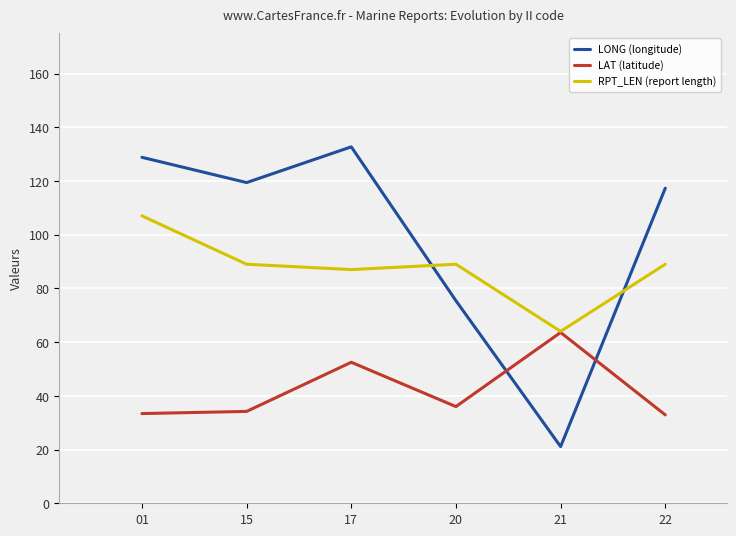

At which category is the sum across all series the highest?

17